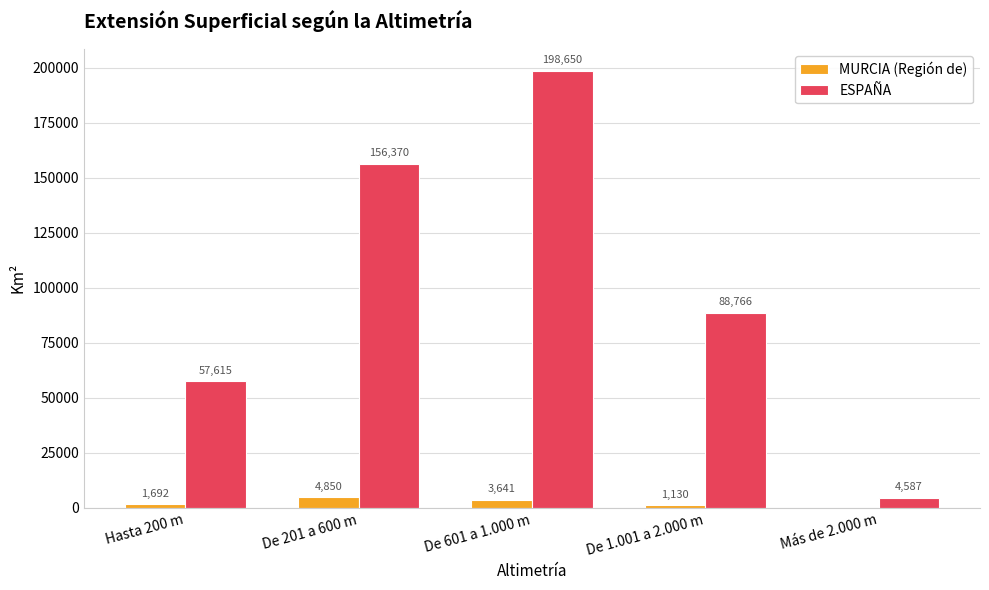

At which category is the sum across all series the highest?

De 601 a 1.000 m